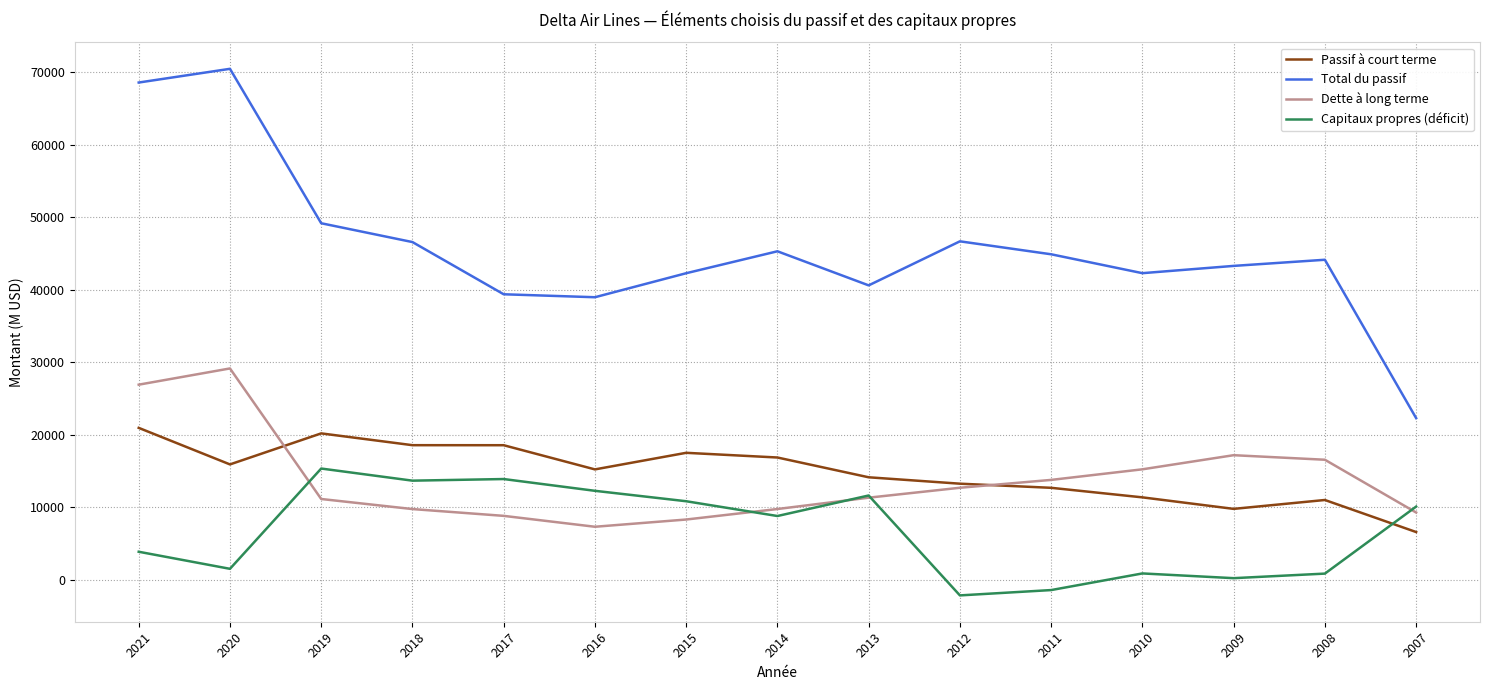

Which series has the largest total across all categories?

Total du passif